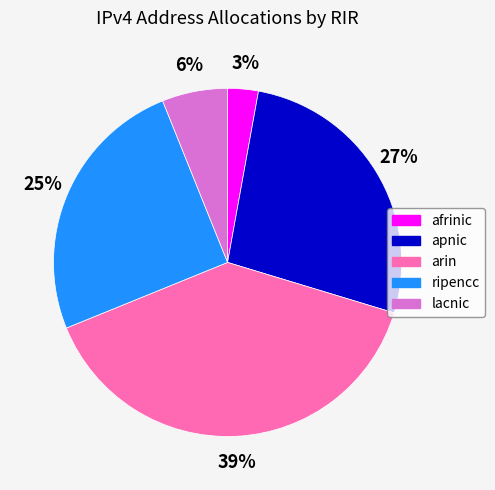

Which has a higher value, ripencc or lacnic?

ripencc